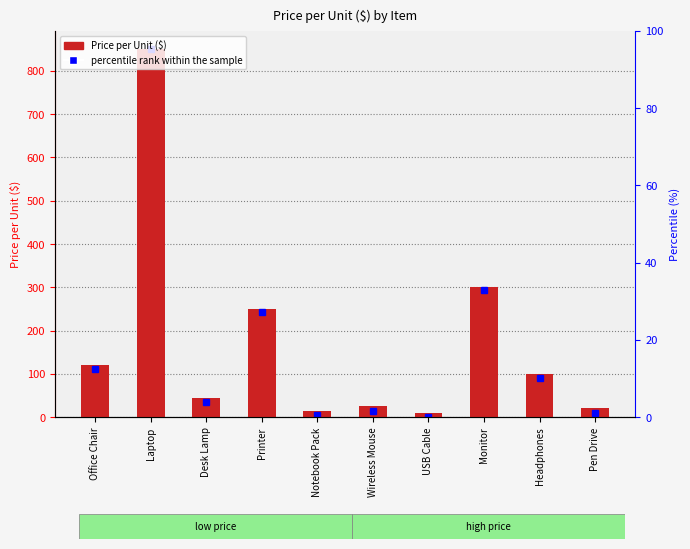

Rank the categories by value from highest to lowest.

Laptop, Monitor, Printer, Office Chair, Headphones, Desk Lamp, Wireless Mouse, Pen Drive, Notebook Pack, USB Cable